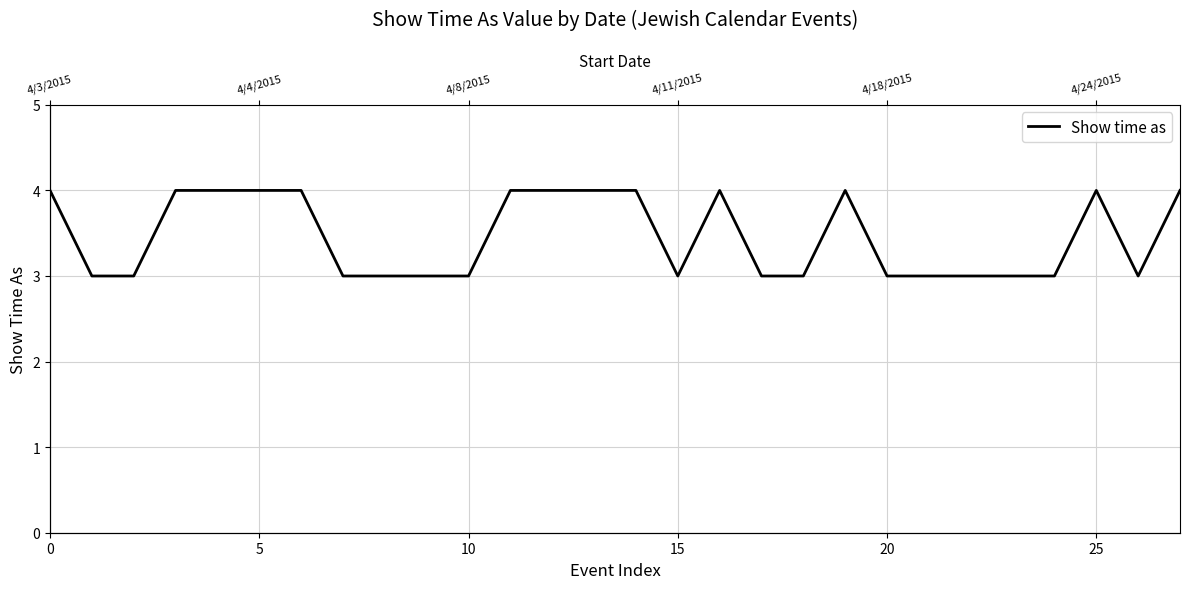

The chart shows a value of 3 at 18. True or false?

True